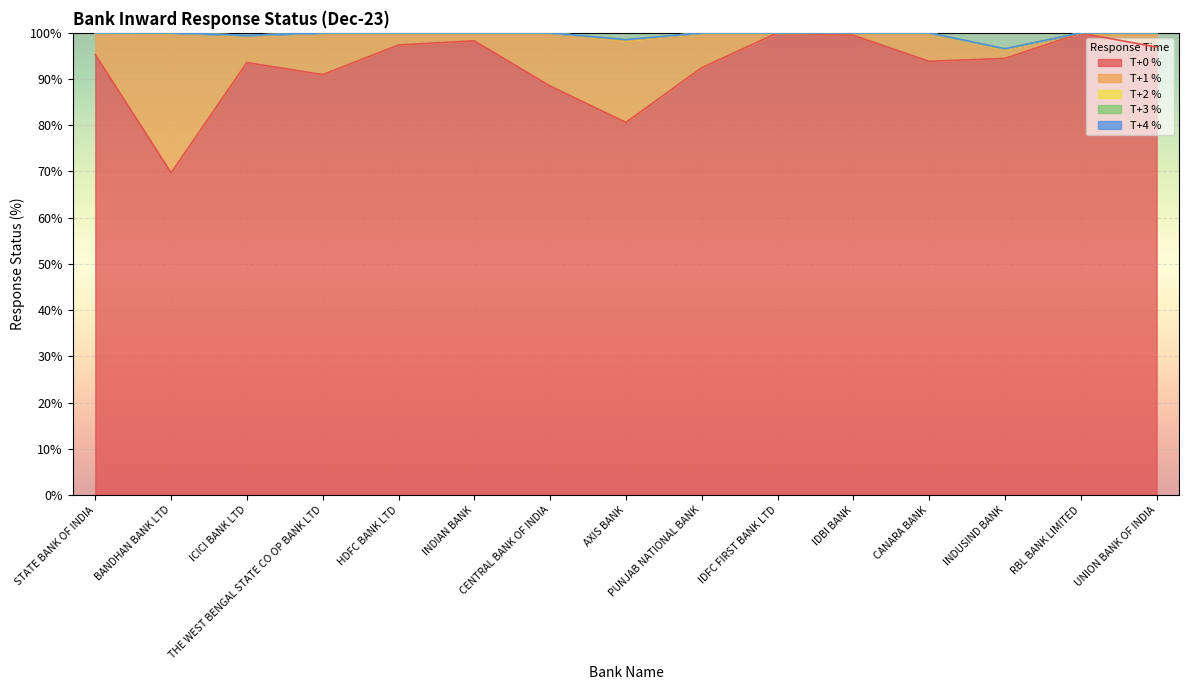

Count the number of data series in this chart.

5